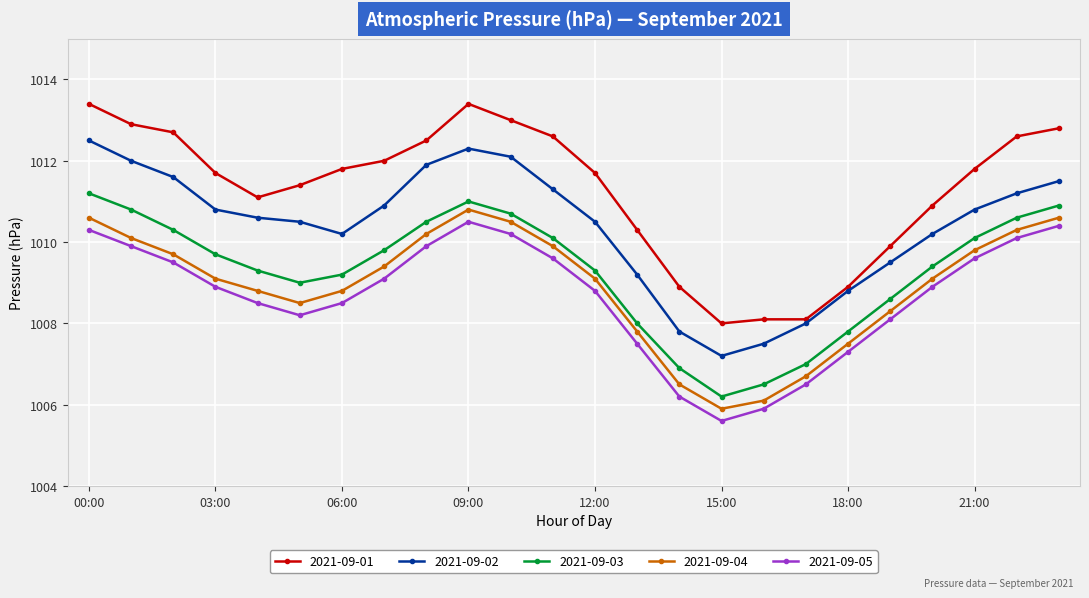

What is the minimum value for 2021-09-01?

1008.0